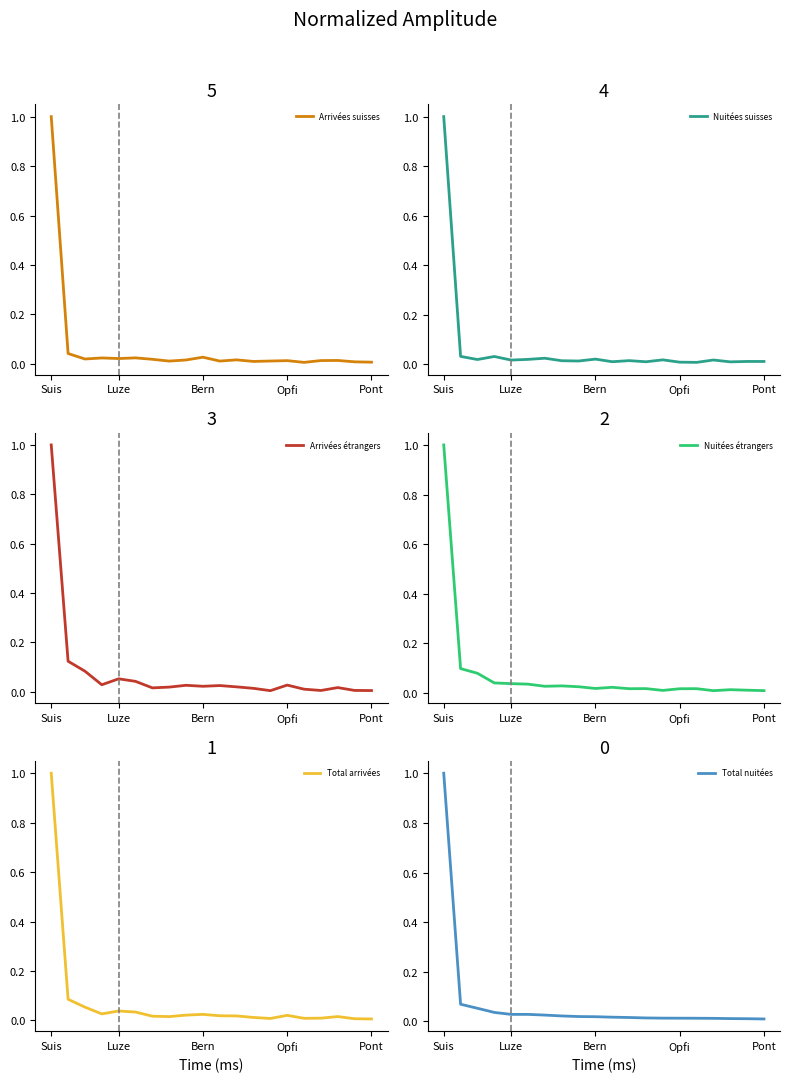

Which category has the highest value in the Arrivées suisses series?

Suis